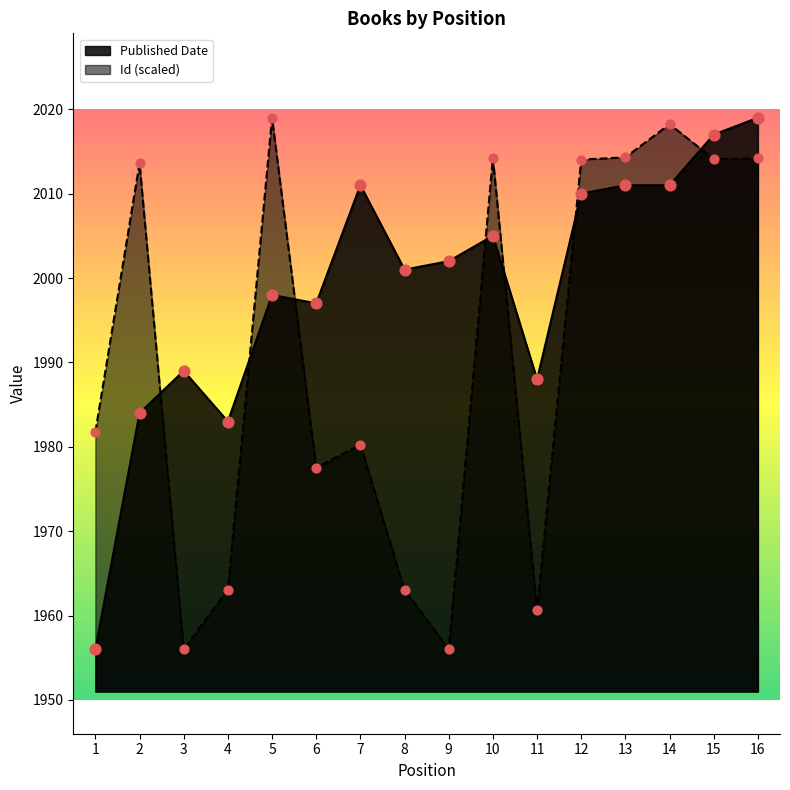

At which category is the sum across all series the highest?

16